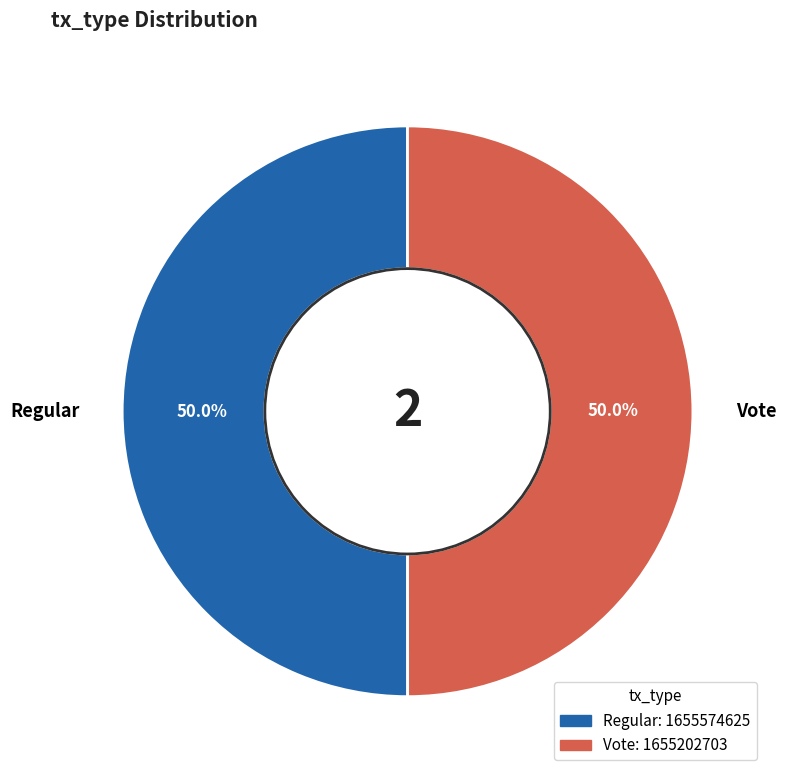

How many segments does this pie chart have?

2